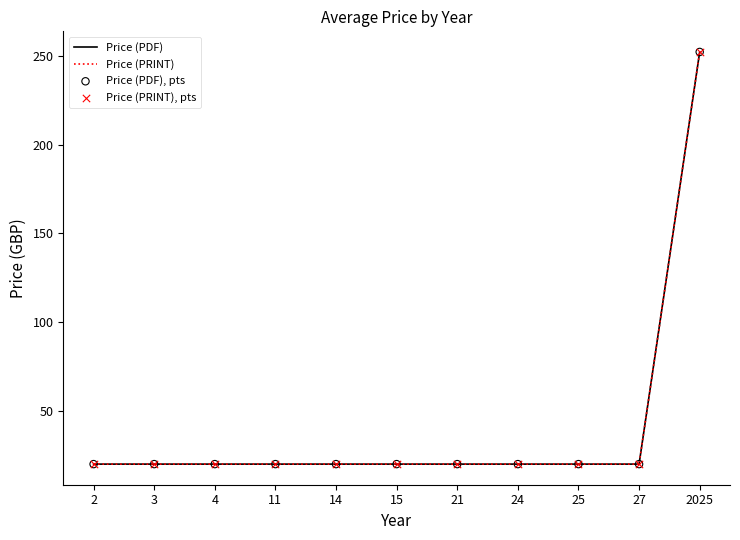

Which series has the largest total across all categories?

Price (PDF)